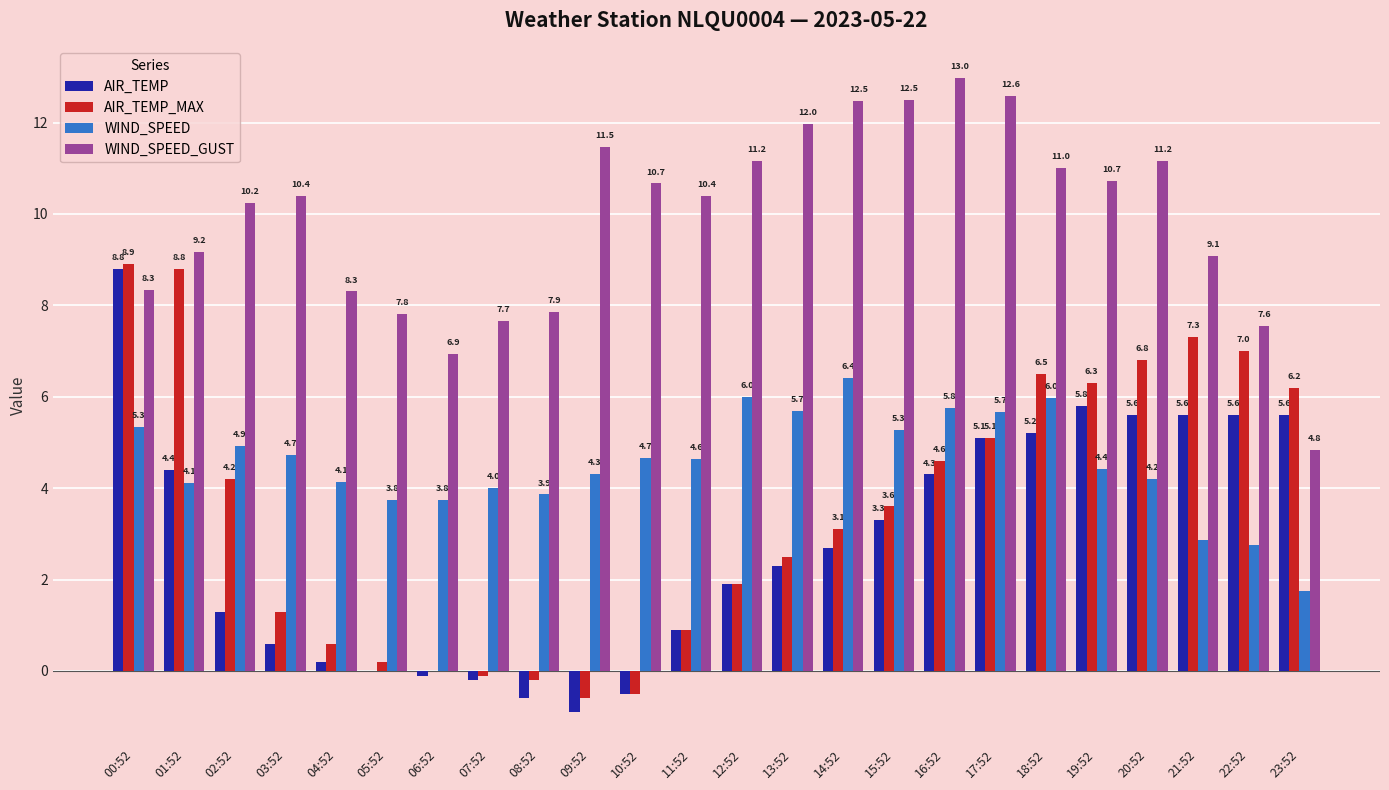

At which label is WIND_SPEED_GUST closest to 8?

08:52